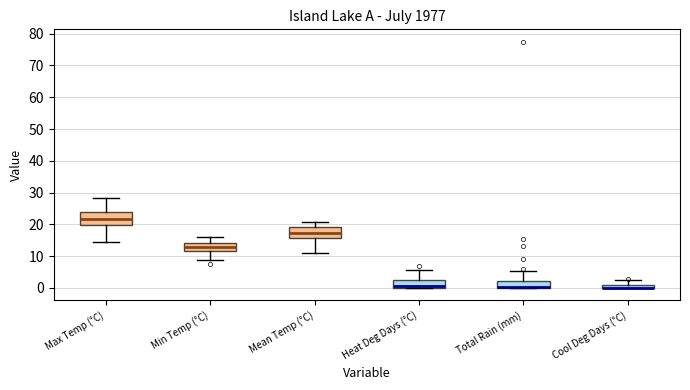

Where does the median line of the box for Max Temp (°C) sit on the y-axis? The values are not printed on the chart, so give them approximately, as read against the axis.

22